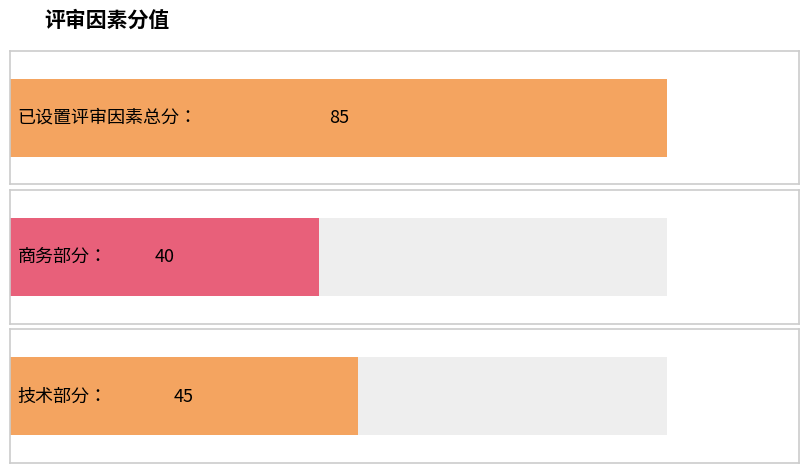

List the labels in order of value, smallest first.

商务部分：, 技术部分：, 已设置评审因素总分：